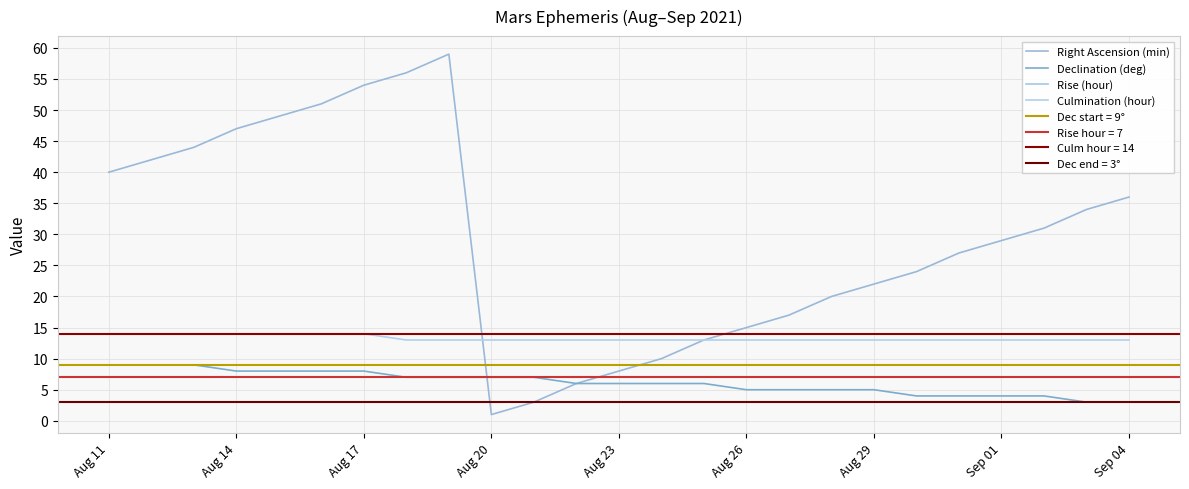

True or false: Rise (hour) has more than 0 interior local peaks.

False